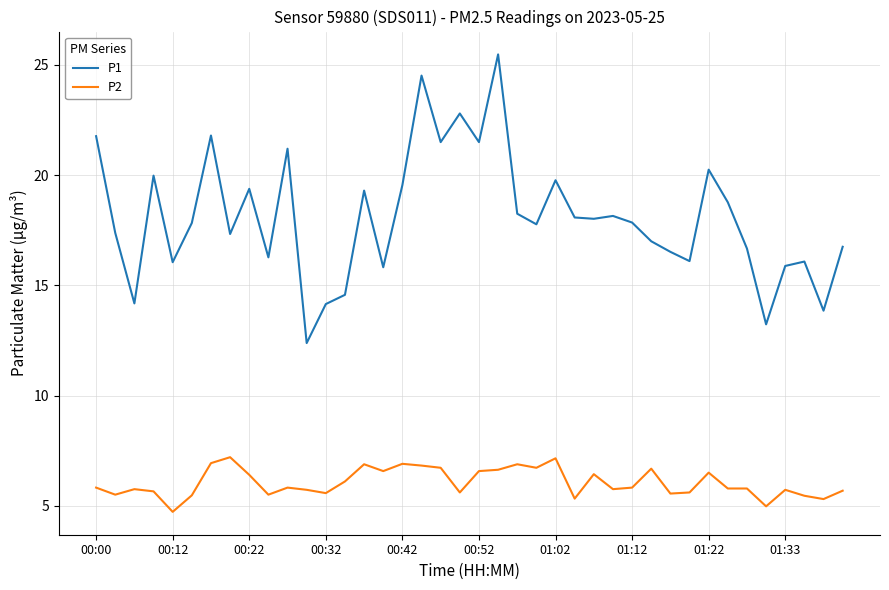

List the series in order of their peak value, highest first.

P1, P2